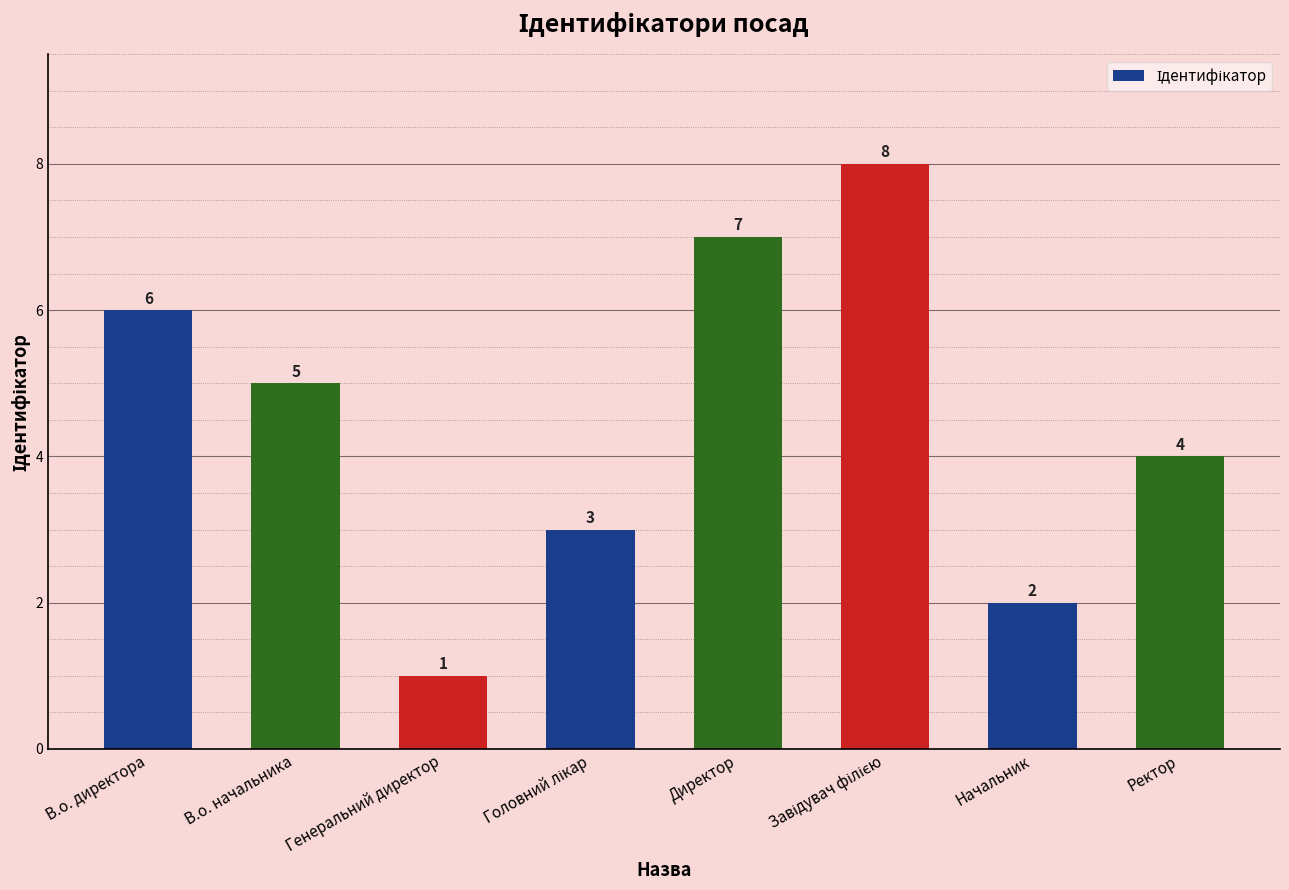

What is the value of the 4th bar from the left?

3